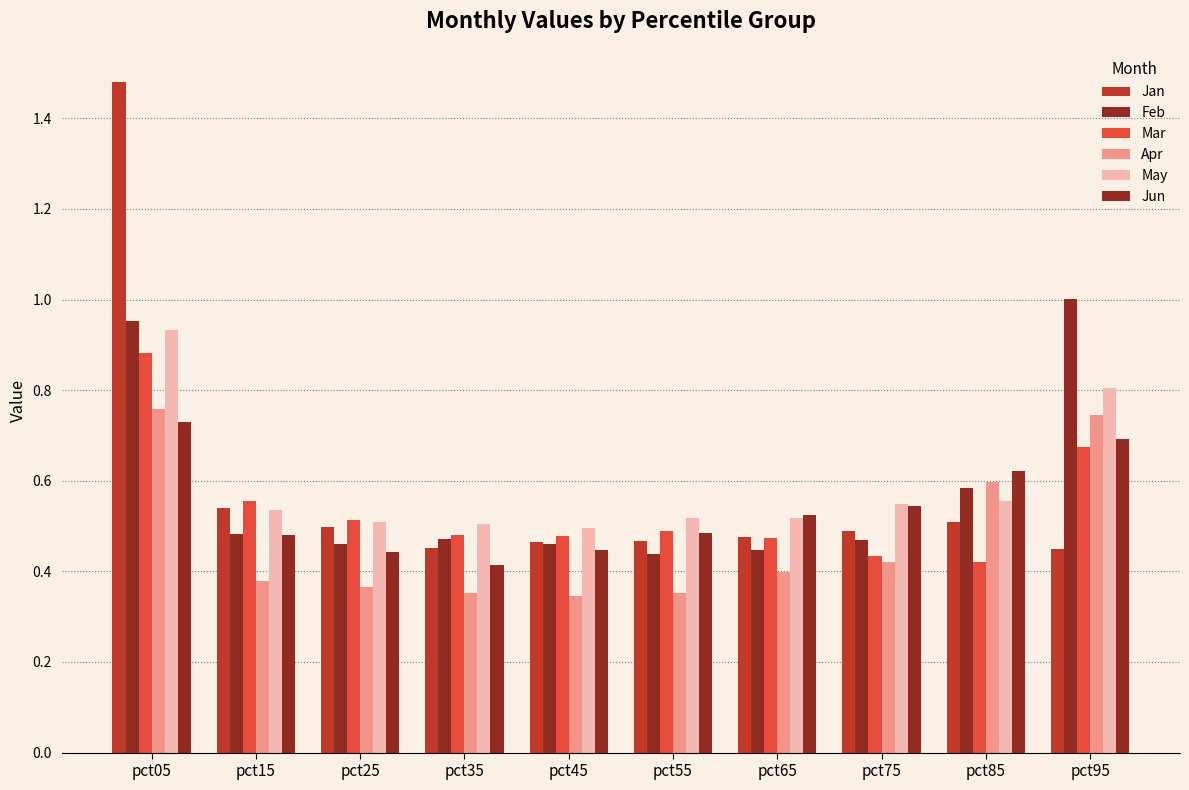

What is the maximum value for May?

0.9